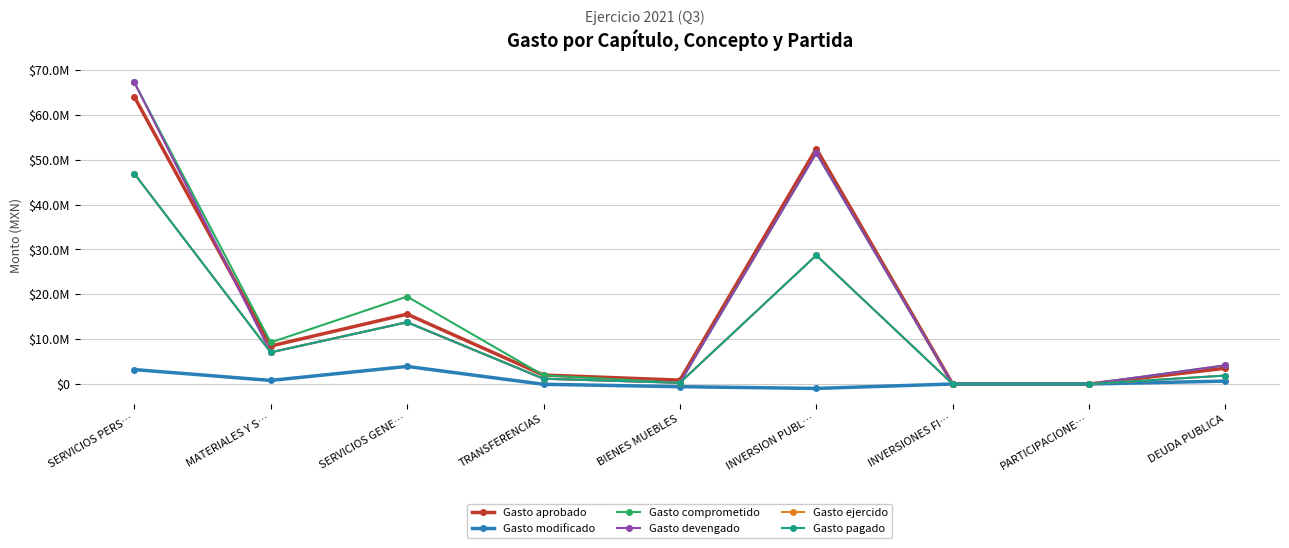

Rank the categories by Gasto devengado value from highest to lowest.

SERVICIOS PERS…, INVERSION PUBL…, SERVICIOS GENE…, MATERIALES Y S…, DEUDA PUBLICA, TRANSFERENCIAS, BIENES MUEBLES, INVERSIONES FI…, PARTICIPACIONE…